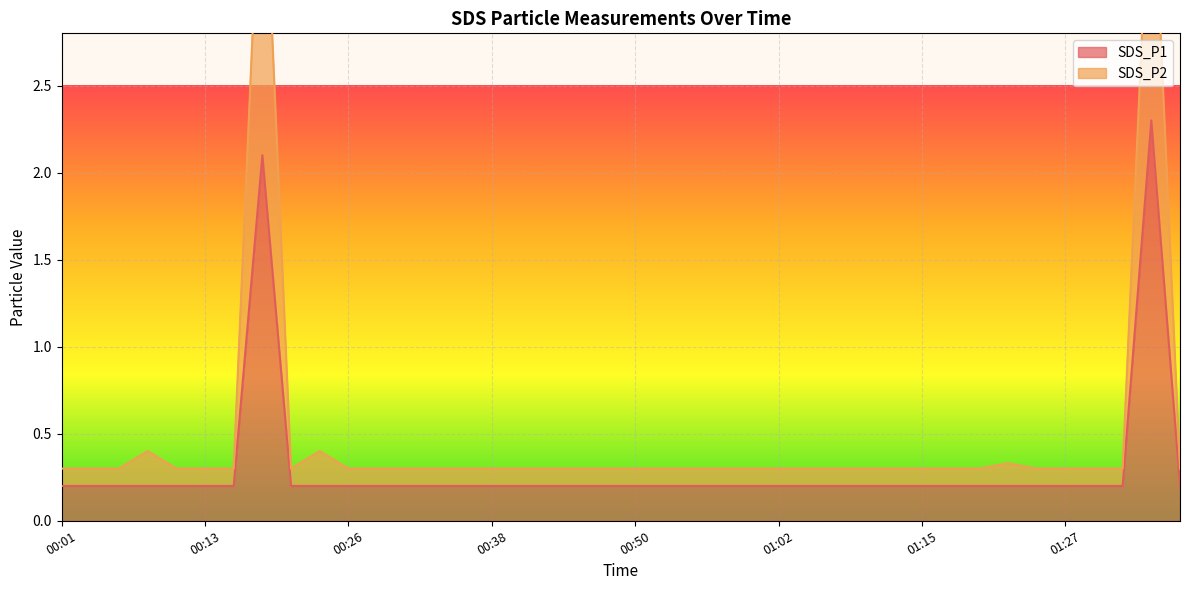

What is the total value across all series at 01:00?

0.5